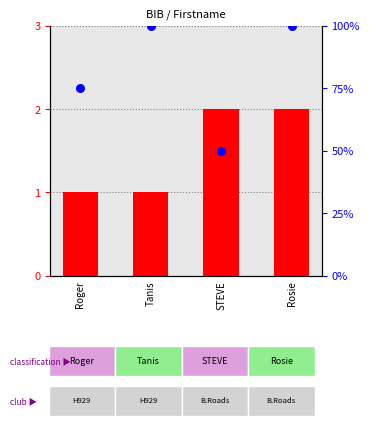

At which category is the sum across all series the highest?

Rosie